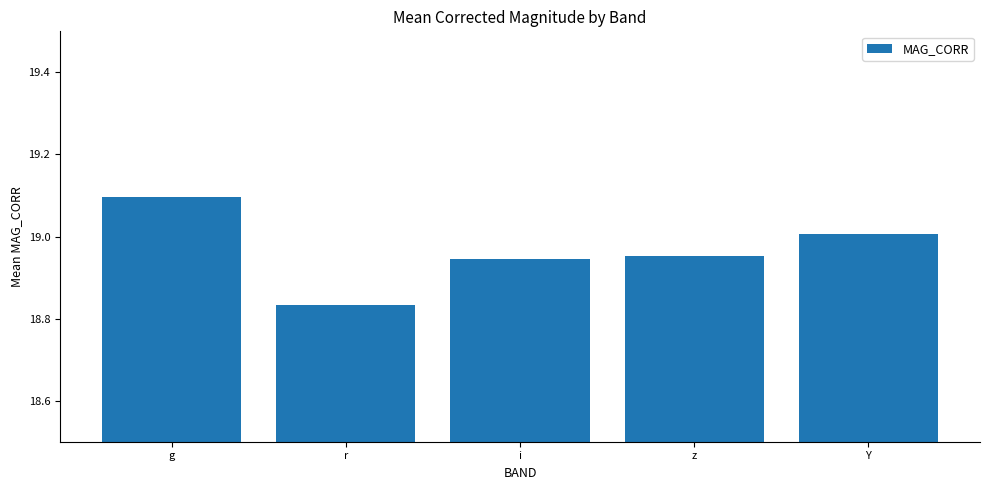

Is it true that the value at Y is 31.0?

False